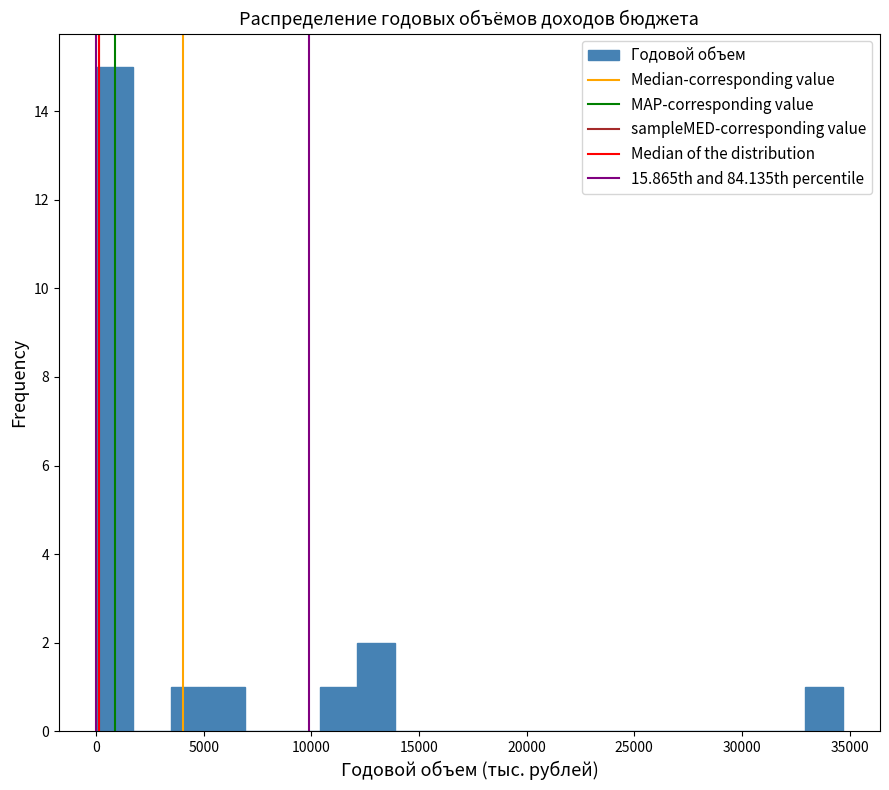

Read against the x-axis, roughly where is the centre of the tallest bar?

1000